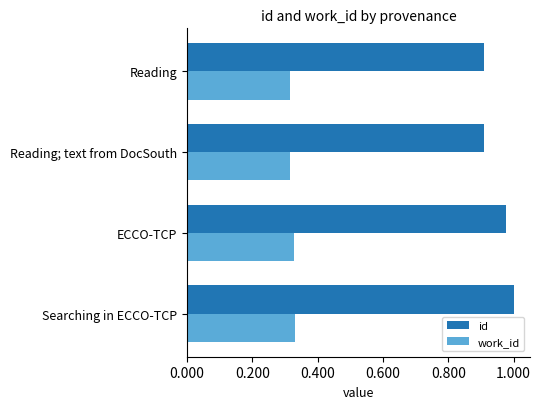

Rank the series at Reading from highest to lowest value.

id, work_id